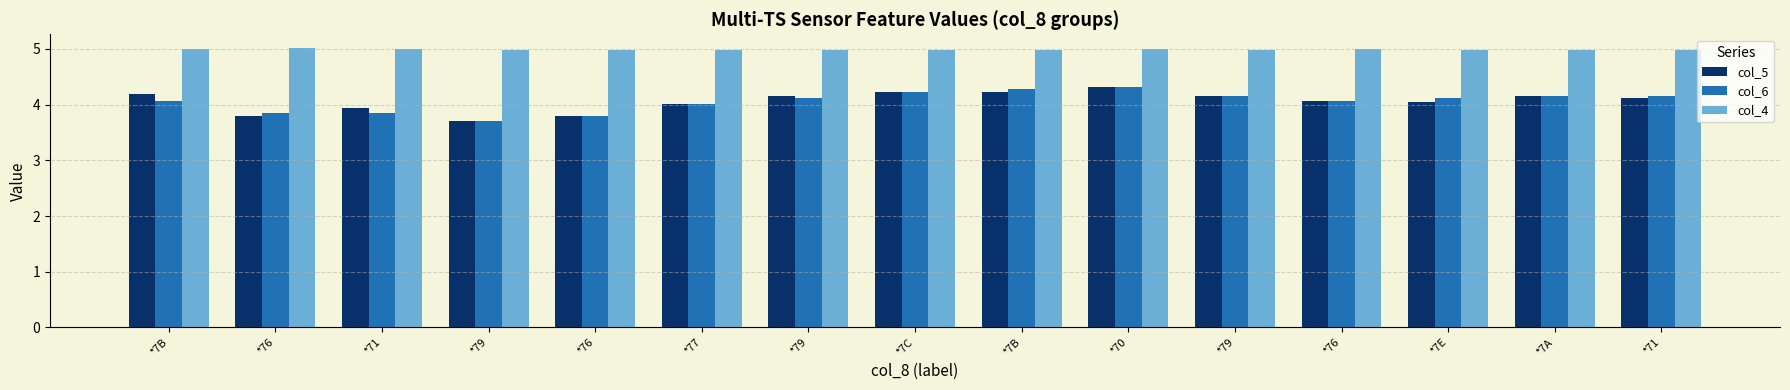

How many bars are there in each group?

3